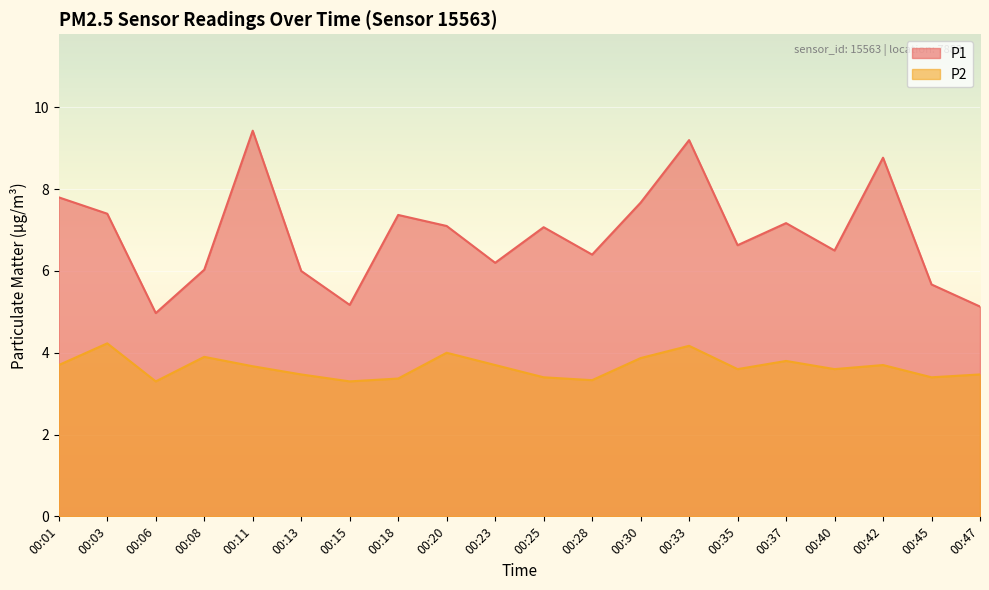

Rank the series by their average value, from lowest to highest.

P2, P1